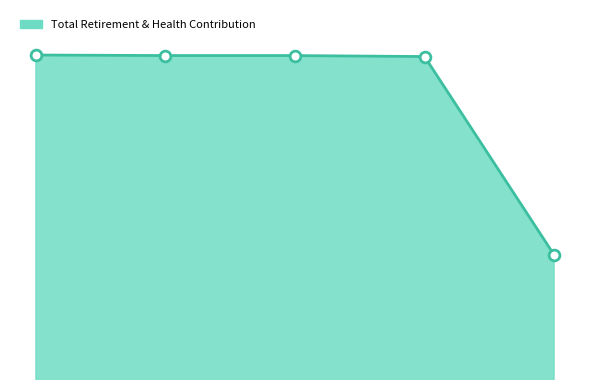

How many lines are shown in the chart?

1